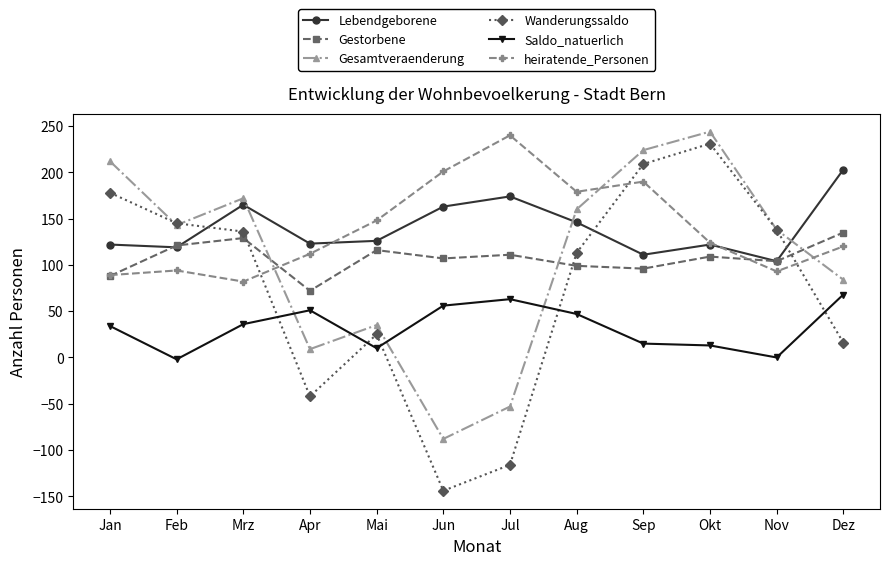

How many data points does each series have?

12